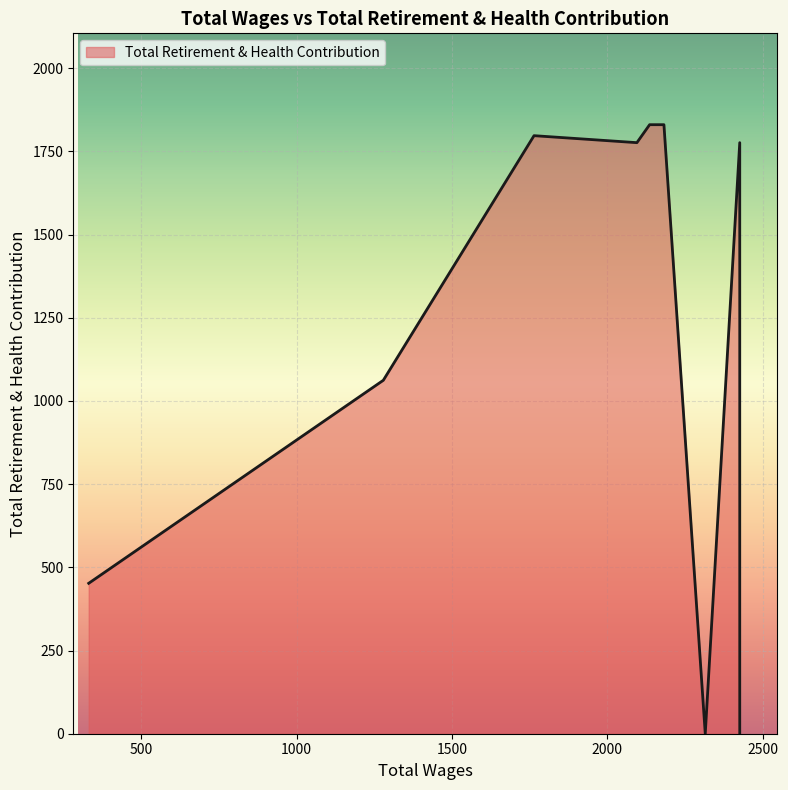

How many lines are shown in the chart?

1